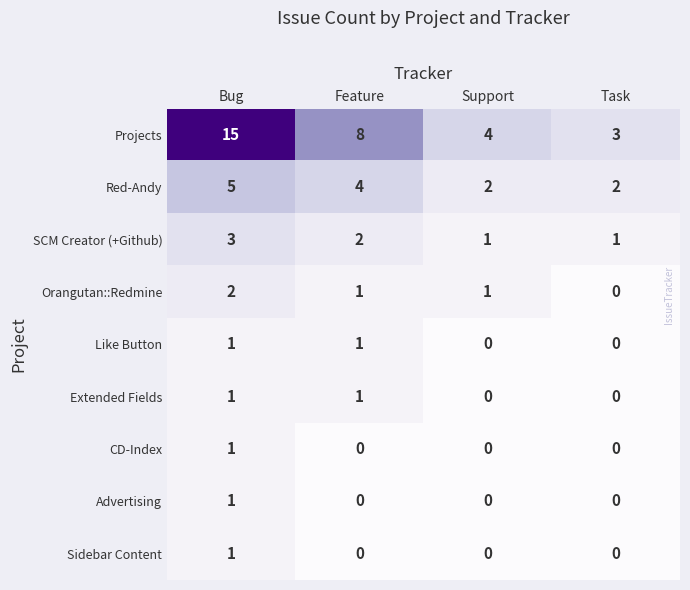

Which series has the largest total across all categories?

Projects